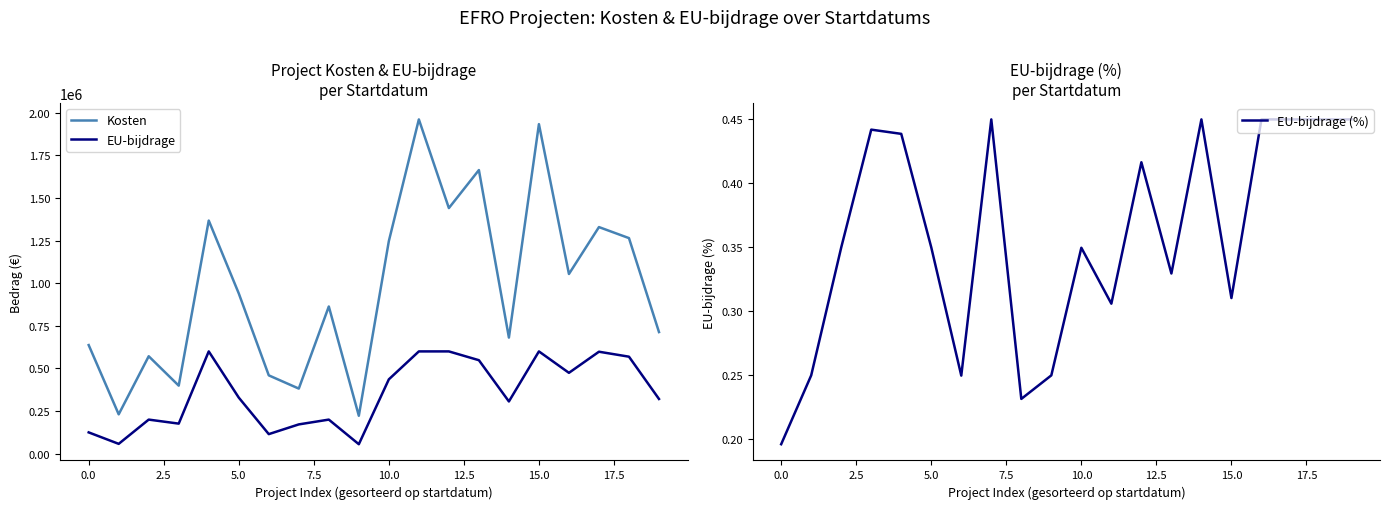

What is the spread (max minus min) of values at 11?

1960823.2